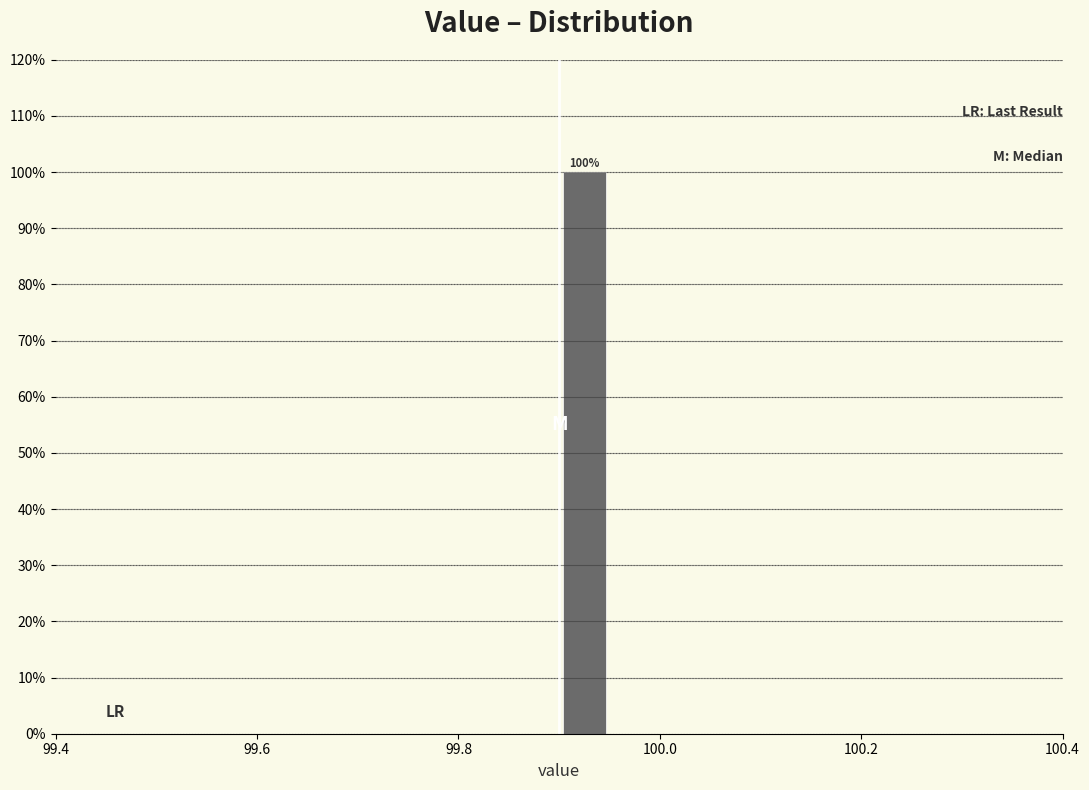

Around what value on the x-axis is the tallest bar? Give the approximate position of its centre, as read against the axis.

99.92